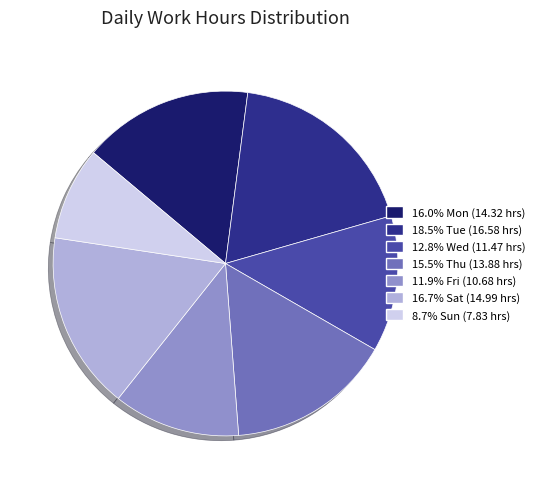

Do 16.7% Sat (14.99 hrs) and 11.9% Fri (10.68 hrs) together represent more than half of the pie?

No